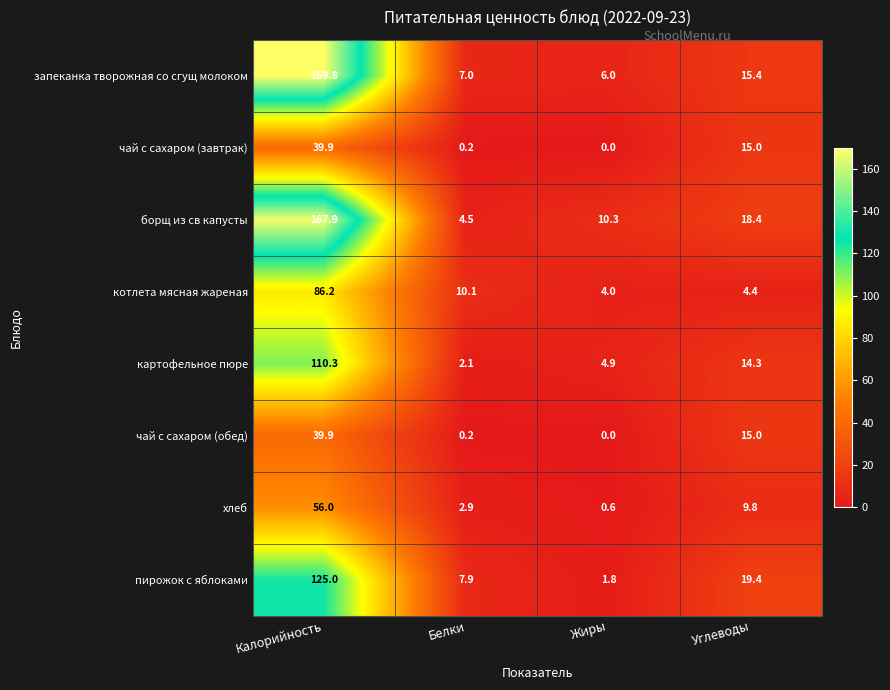

Read the борщ из св капусты value at Жиры.

10.3